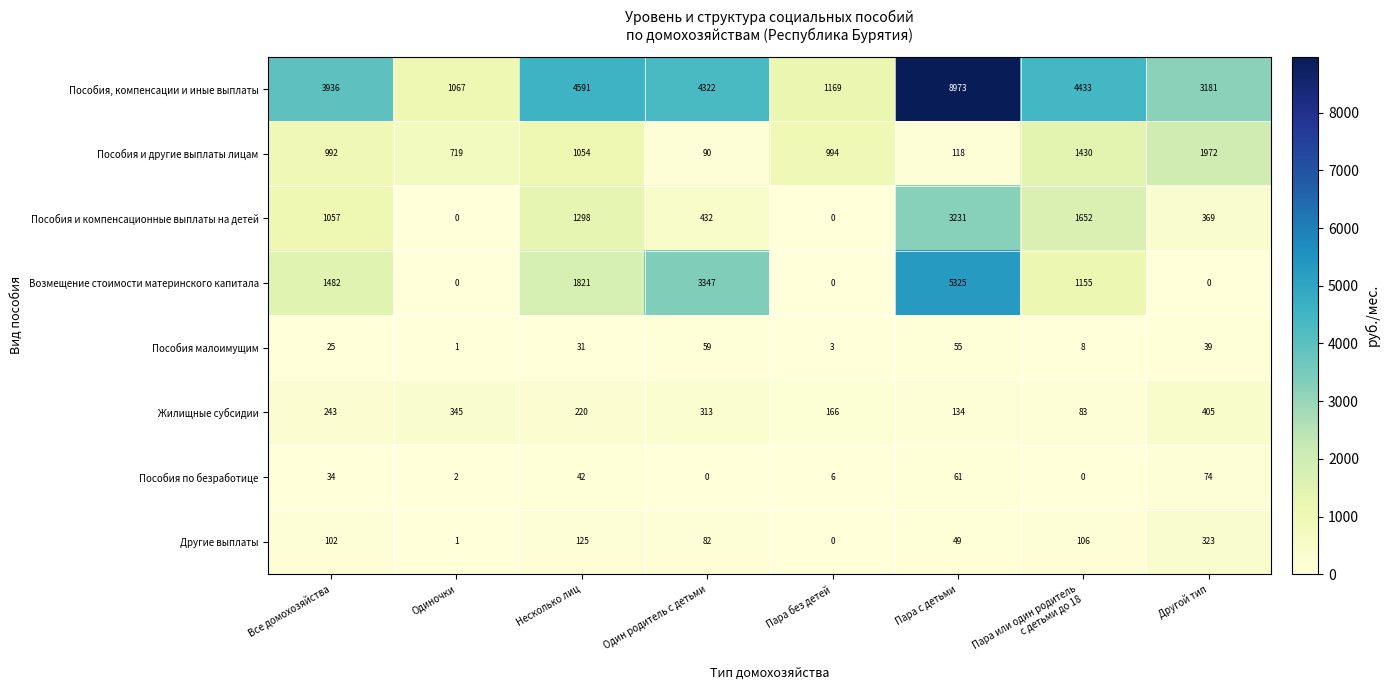

Which series has the largest total across all categories?

Пособия, компенсации и иные выплаты